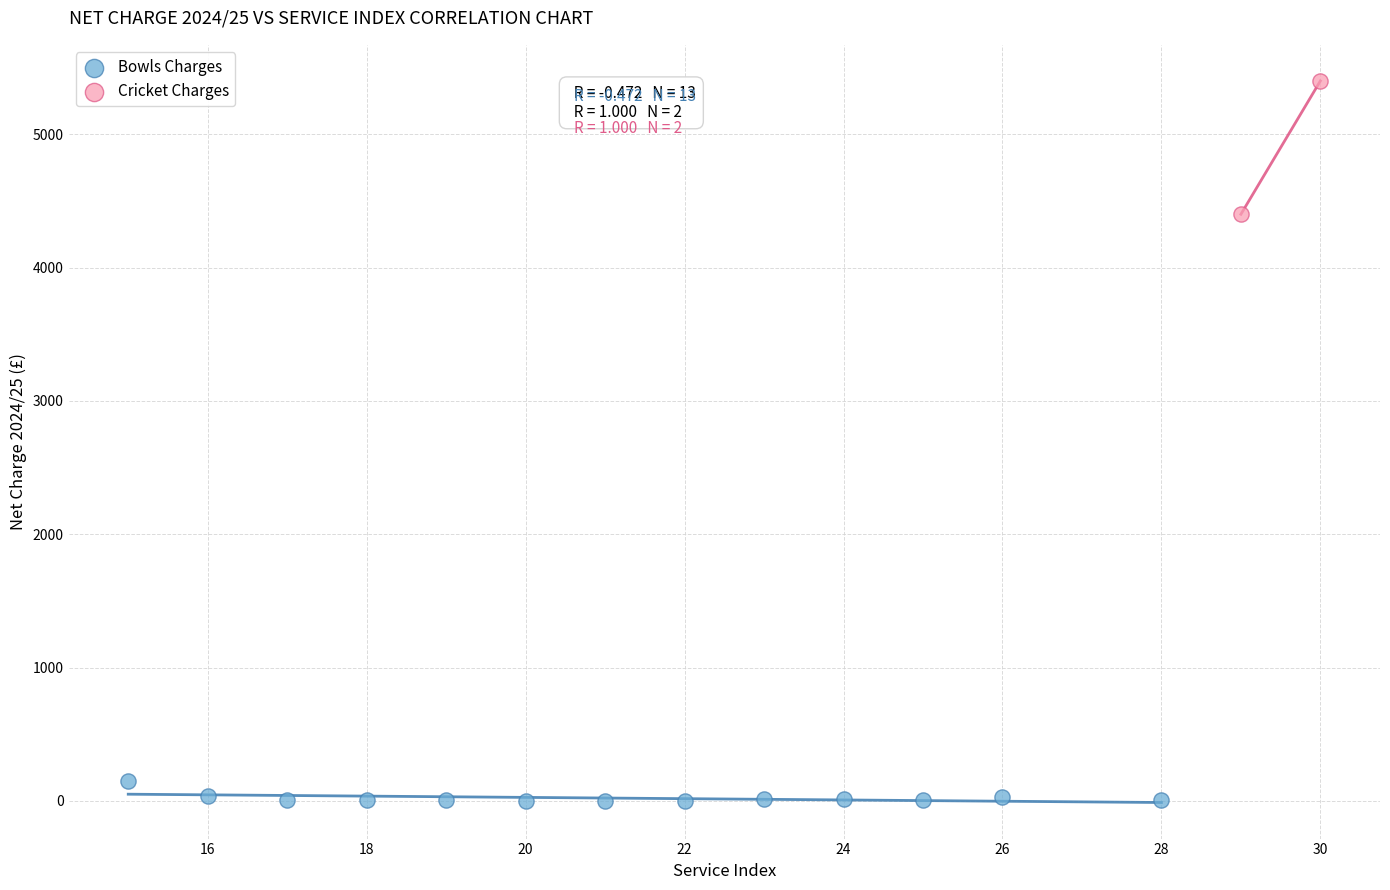

What are all the series names shown in the legend?

Bowls Charges, Cricket Charges